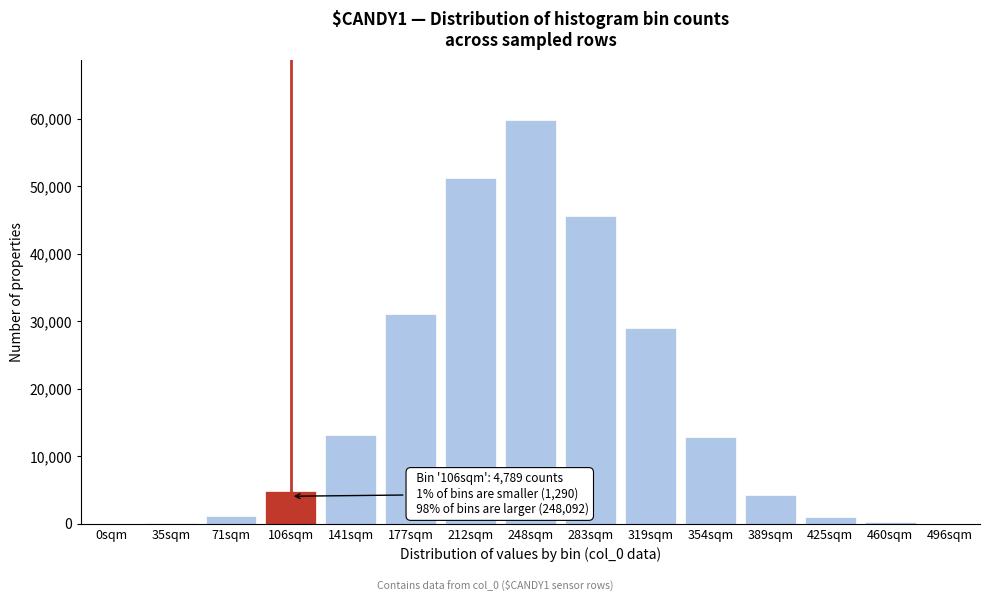

At which label is the value closest to 29909?

319sqm